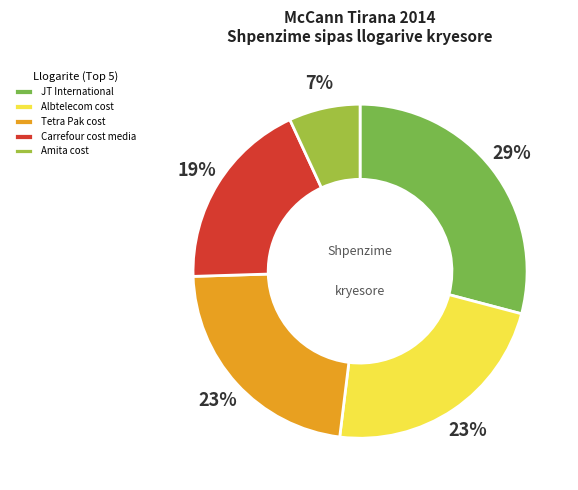

To the nearest percent, what is the difference between the largest and smallest slice percentages?

22%